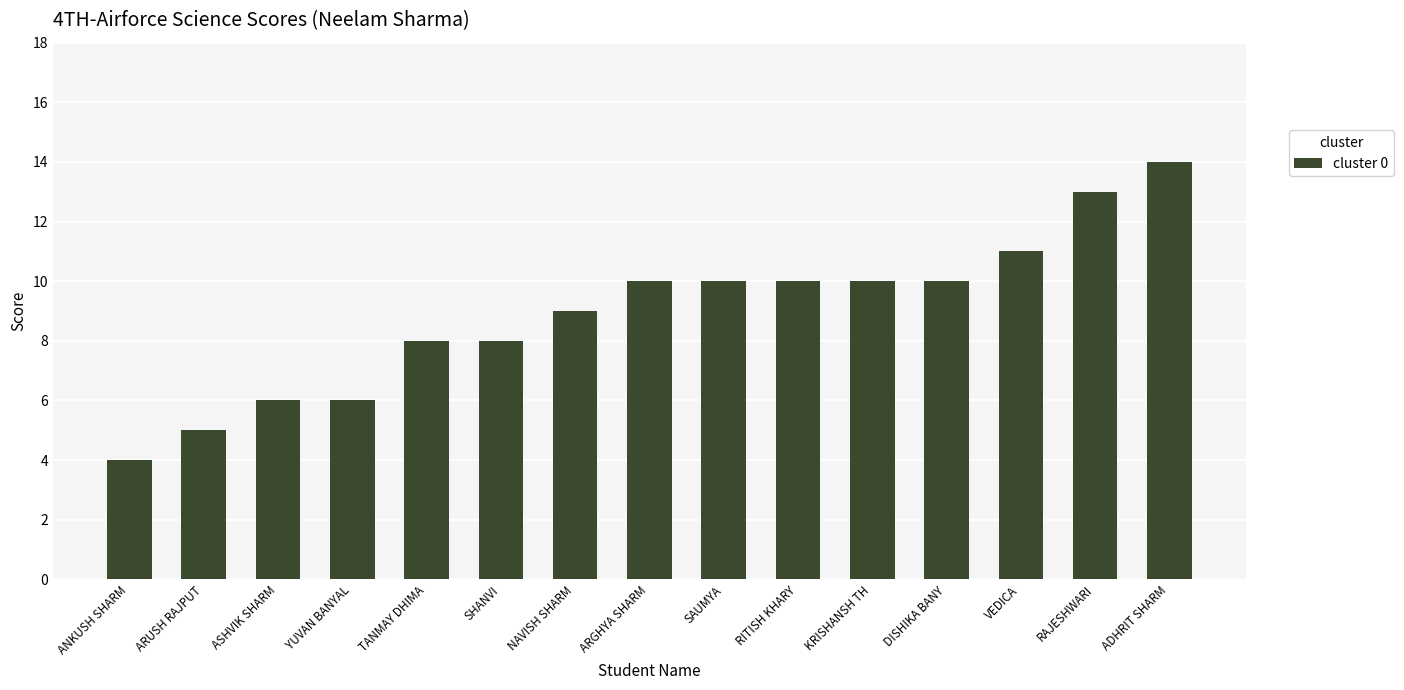

True or false: the data shows 10 at ARGHYA SHARM.

True